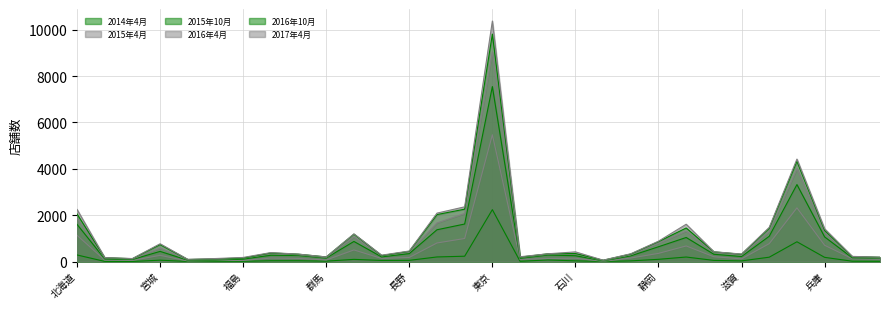

What is the average value of the 2016年10月 series?

1068